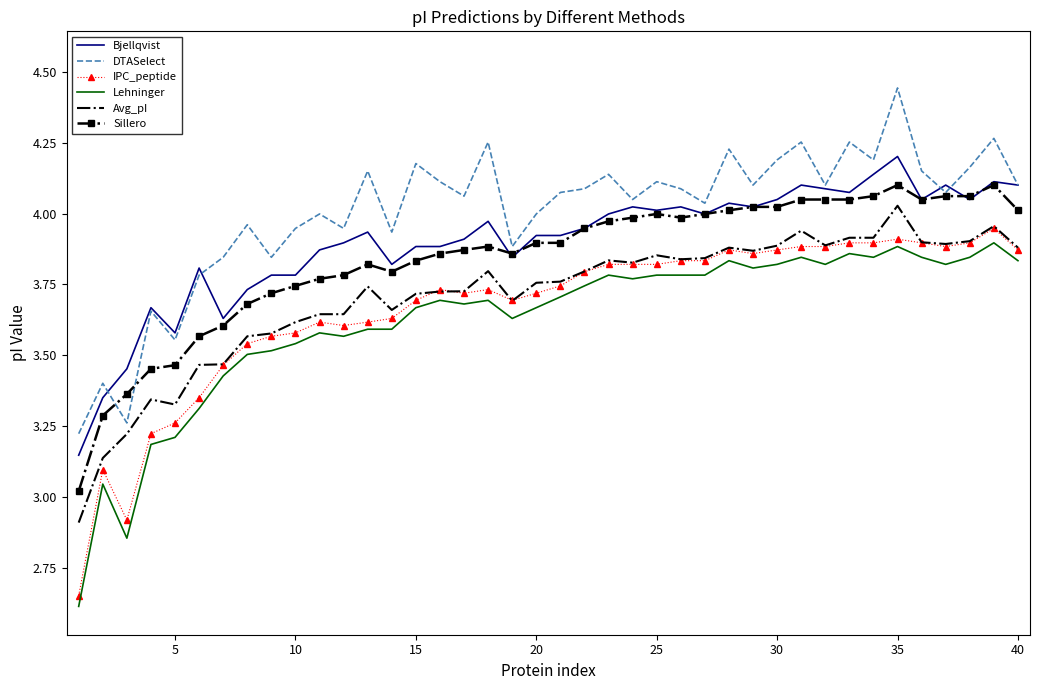

Which series has the largest total across all categories?

DTASelect